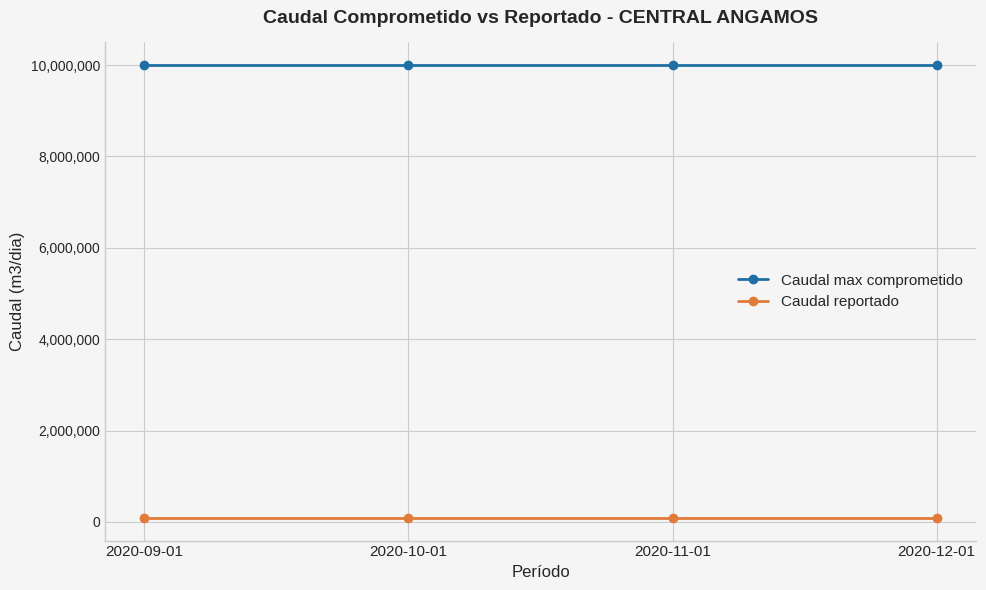

Which series has the largest total across all categories?

Caudal max comprometido